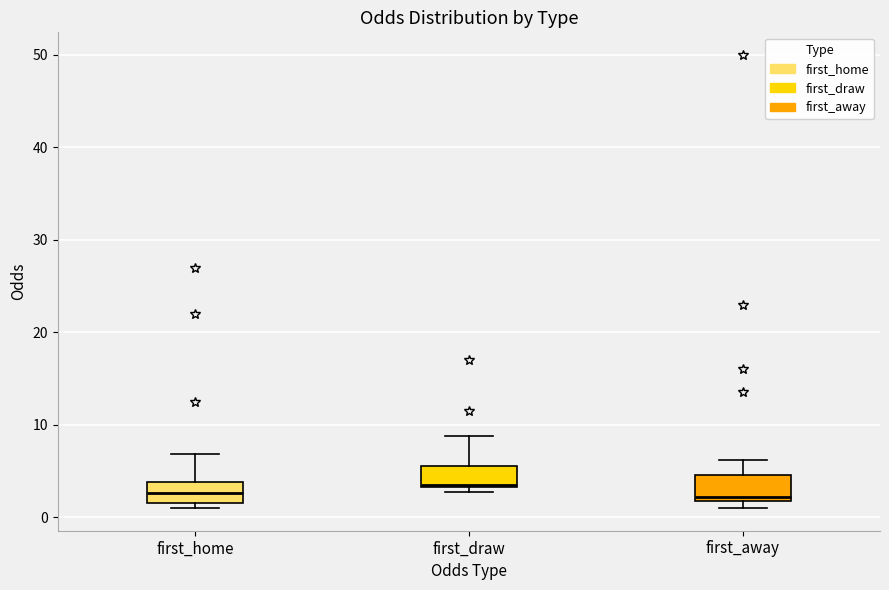

Reading left to right, transcribe this box plot: for each box, give where its median line is, the range the box spans, and where its two whiskers end, as read against the y-axis. The values are not printed on the chart, so give them approximately, as read against the axis.

first_home: median 3, box 2 to 4, whiskers 1 to 7
first_draw: median 4, box 3 to 6, whiskers 3 (just below the box's lower edge) to 9
first_away: median 2 (just above the box's lower edge), box 2 to 5, whiskers 1 to 6